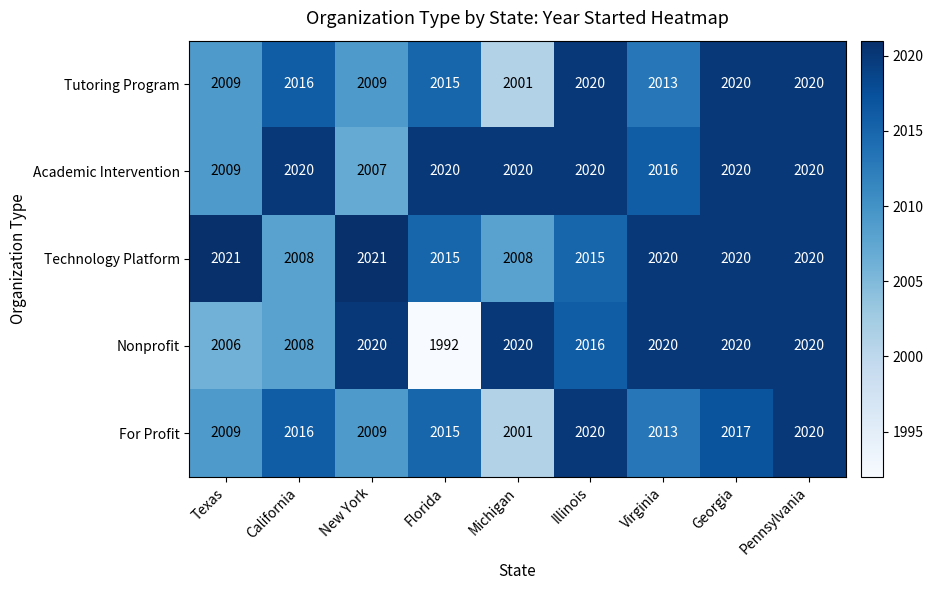

The value of Tutoring Program at California is 2866. True or false?

False